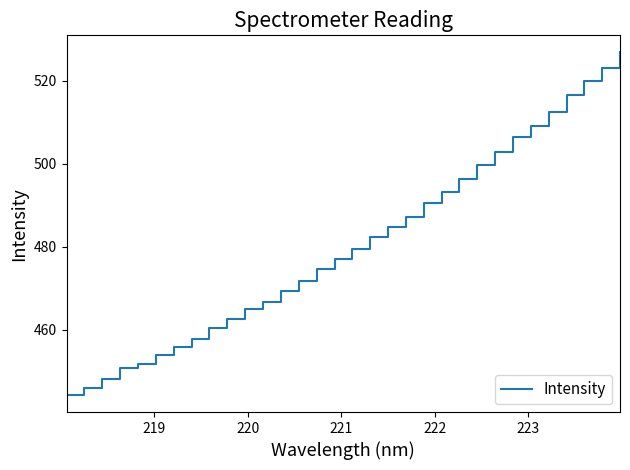

What is the minimum value shown in the chart?

444.3